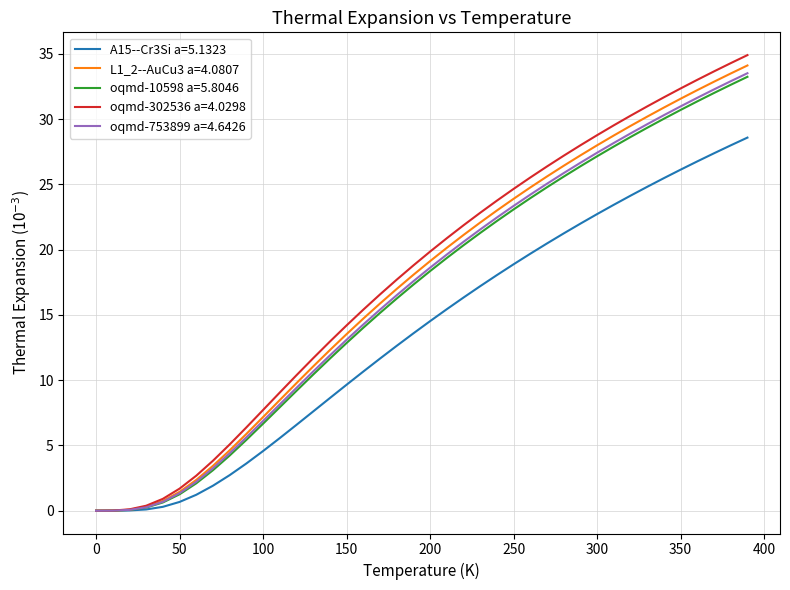

What is the greatest value displayed?

34.9